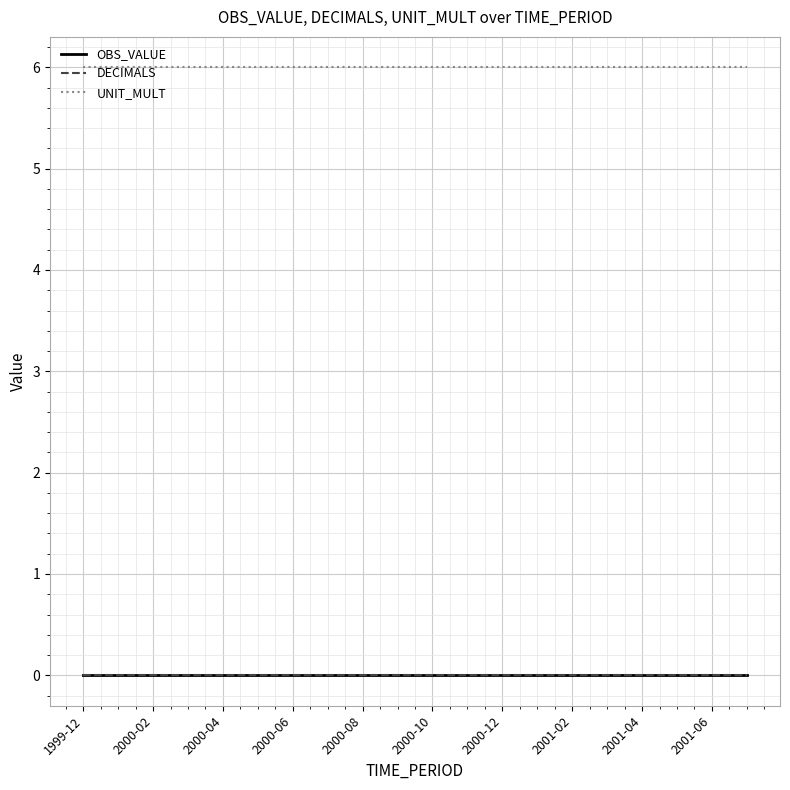

Is this an area chart (filled region under the line)?

No